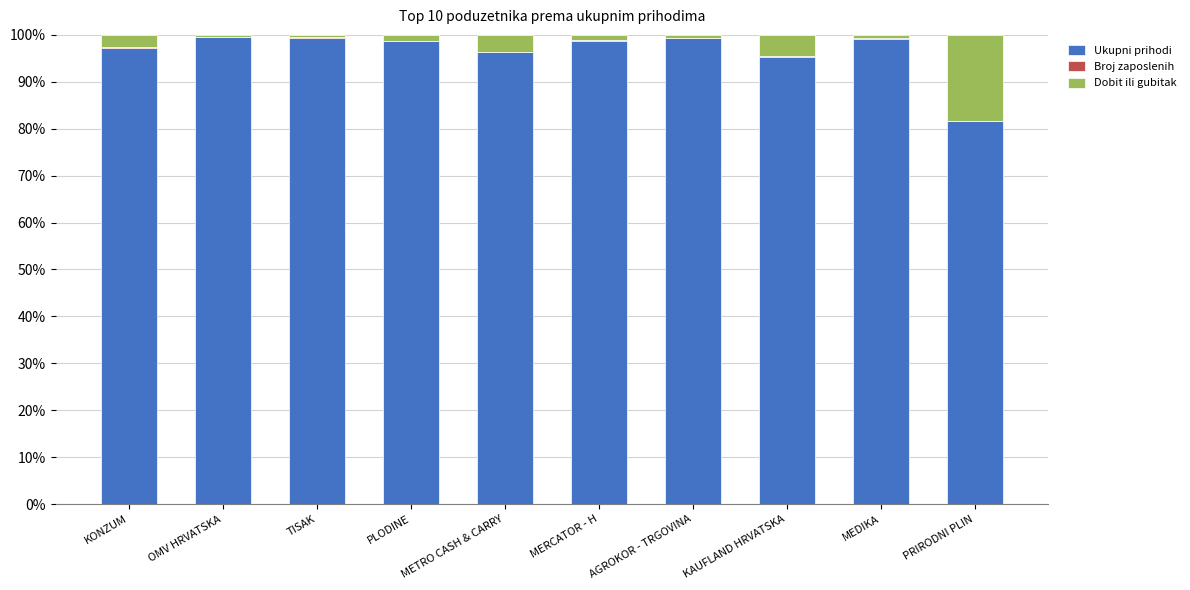

What is the maximum value for Ukupni prihodi?

99.5